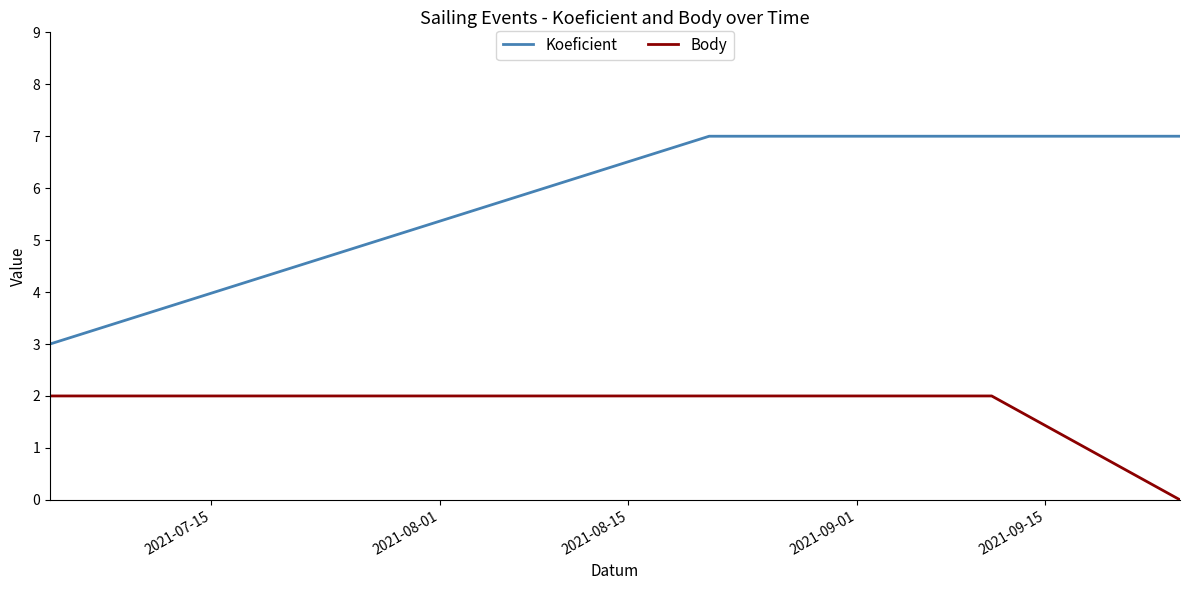

Count the number of data series in this chart.

2